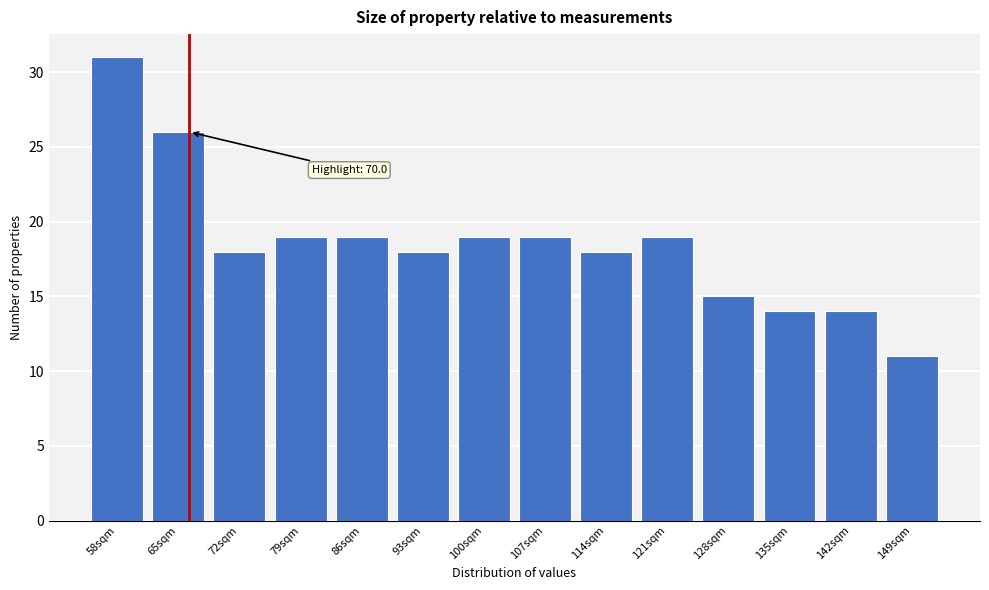

Reading left to right, list all the values displayed in this chart.

31	26	18	19	19	18	19	19	18	19	15	14	14	11